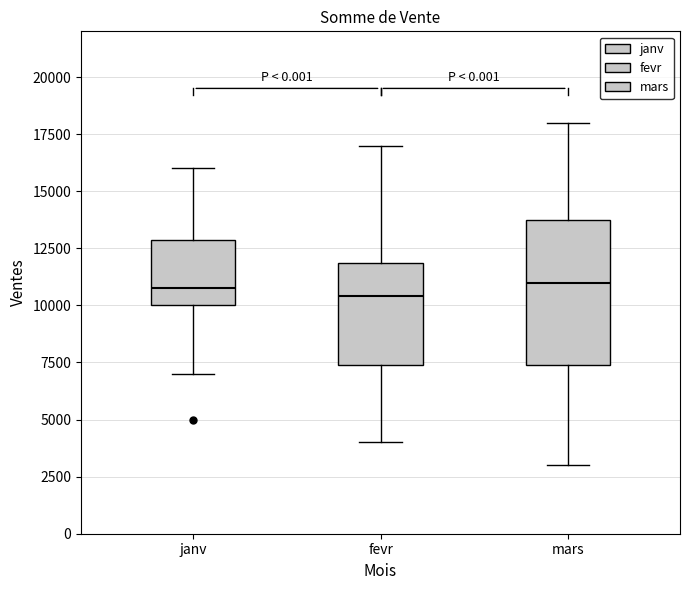

Where does the median line of the box for fevr sit on the y-axis? The values are not printed on the chart, so give them approximately, as read against the axis.

10500